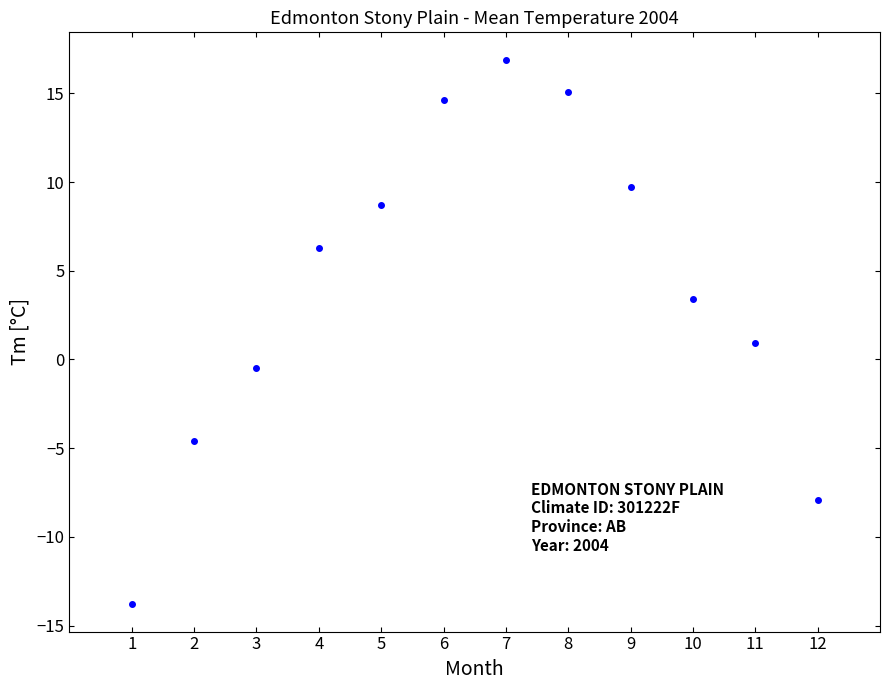

What is the average Y value?

4.1